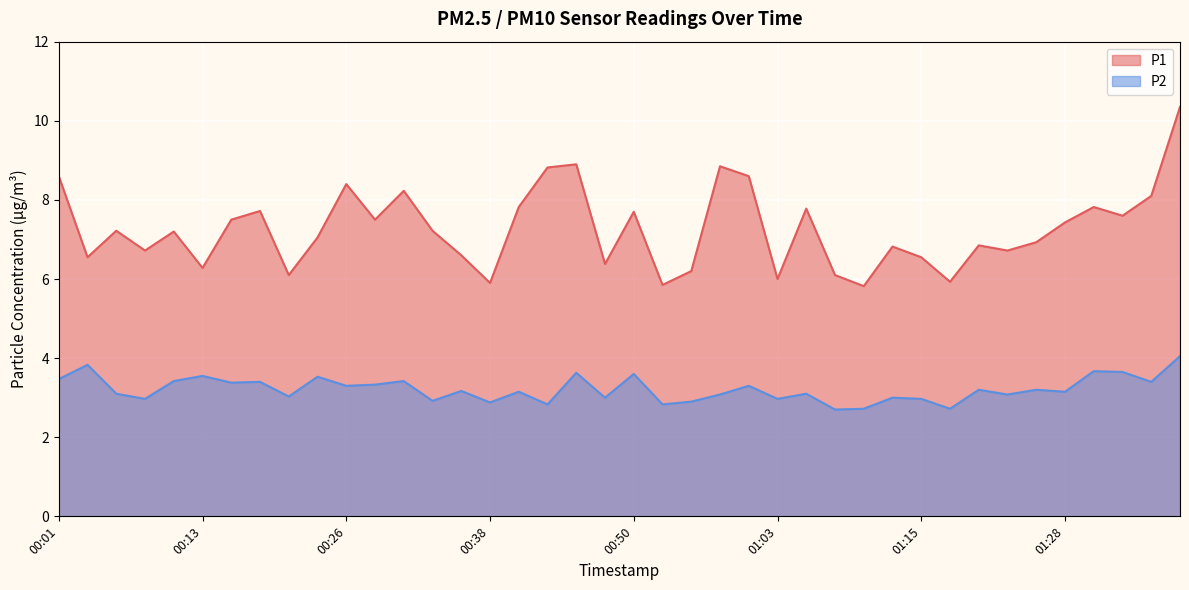

Reading left to right, transcribe all the data shown in this chart.

P1: 8.6	6.5	7.2	6.7	7.2	6.3	7.5	7.7	6.1	7.0	8.4	7.5	8.2	7.2	6.6	5.9	7.8	8.8	8.9	6.4	7.7	5.8	6.2	8.8	8.6	6.0	7.8	6.1	5.8	6.8	6.5	5.9	6.8	6.7	6.9	7.4	7.8	7.6	8.1	10.3
P2: 3.5	3.8	3.1	3.0	3.4	3.5	3.4	3.4	3.0	3.5	3.3	3.3	3.4	2.9	3.2	2.9	3.1	2.8	3.6	3.0	3.6	2.8	2.9	3.1	3.3	3.0	3.1	2.7	2.7	3.0	3.0	2.7	3.2	3.1	3.2	3.1	3.7	3.6	3.4	4.0